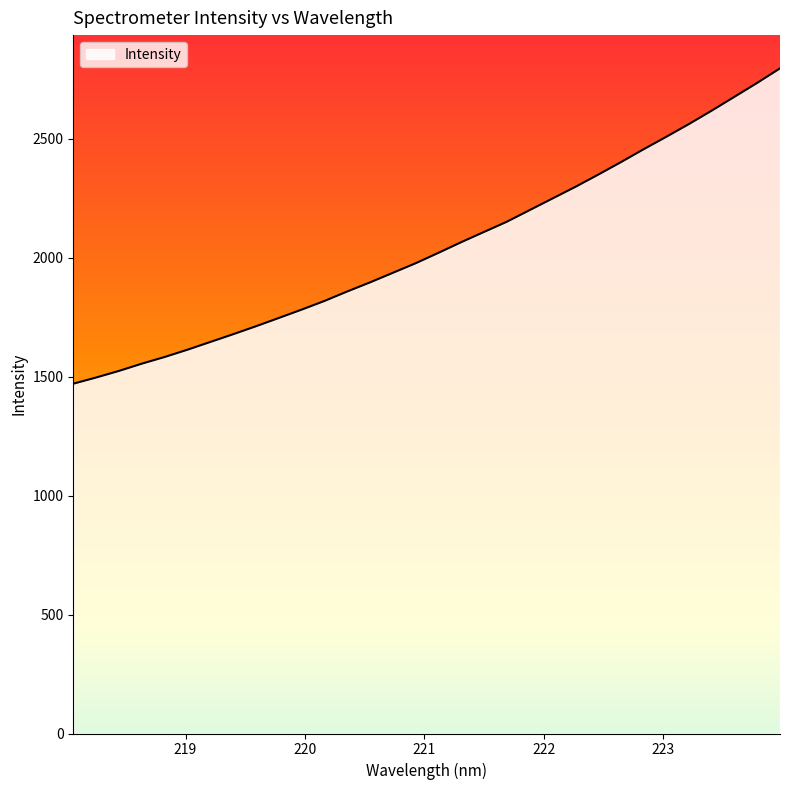

What is the smallest value displayed?

1469.9